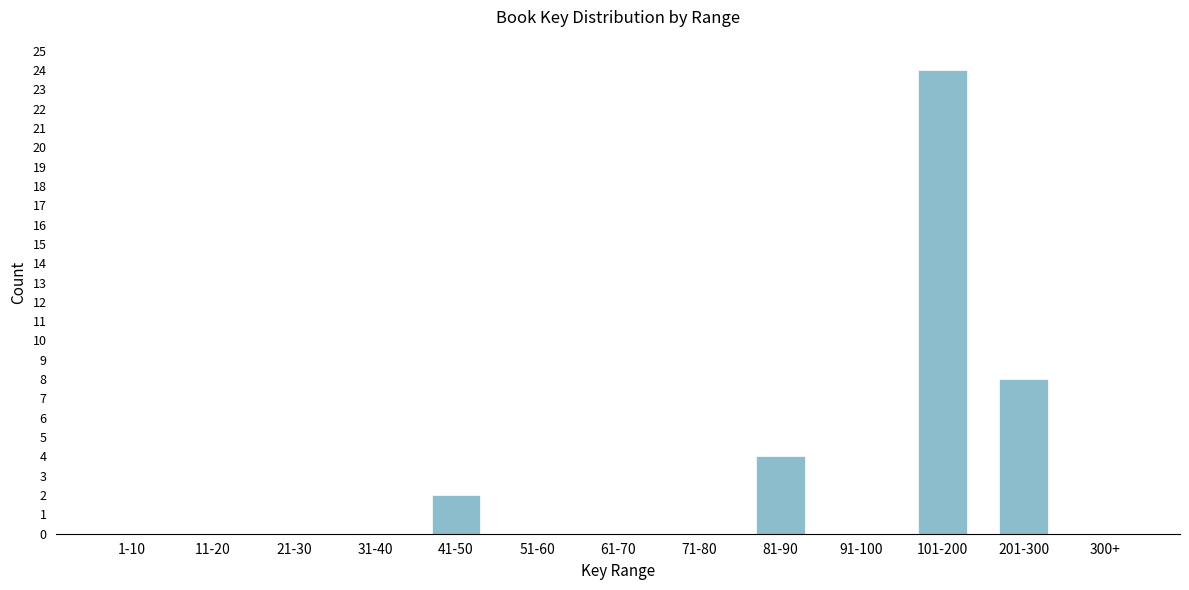

Reading right to left, transcribe all the data shown in this chart.

300+=0	201-300=8	101-200=24	91-100=0	81-90=4	71-80=0	61-70=0	51-60=0	41-50=2	31-40=0	21-30=0	11-20=0	1-10=0